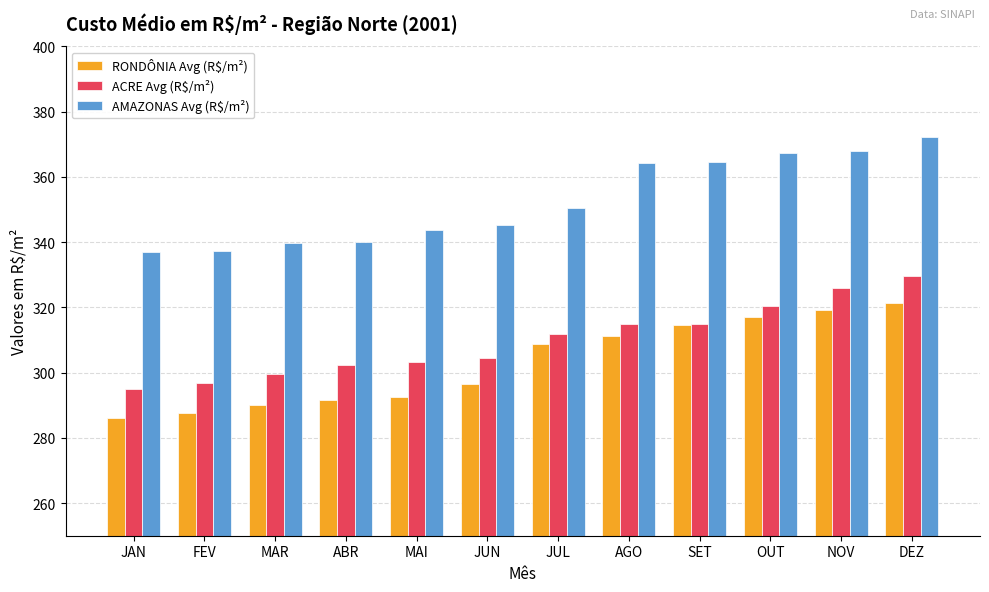

Where is ACRE Avg (R$/m²) nearest to the value 312?

JUL